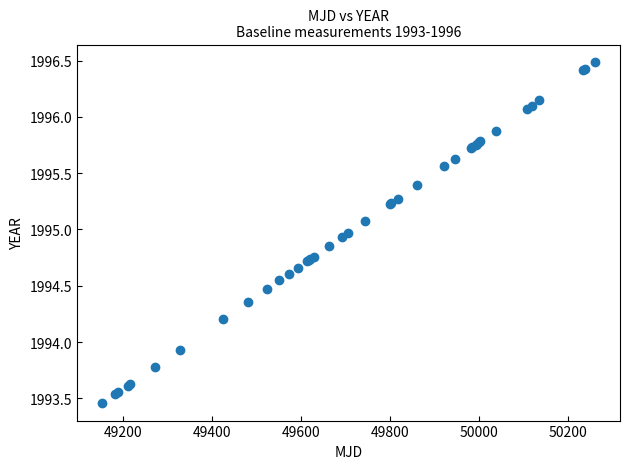

What Y value in the scatter plot is closest to 1994?

1993.9